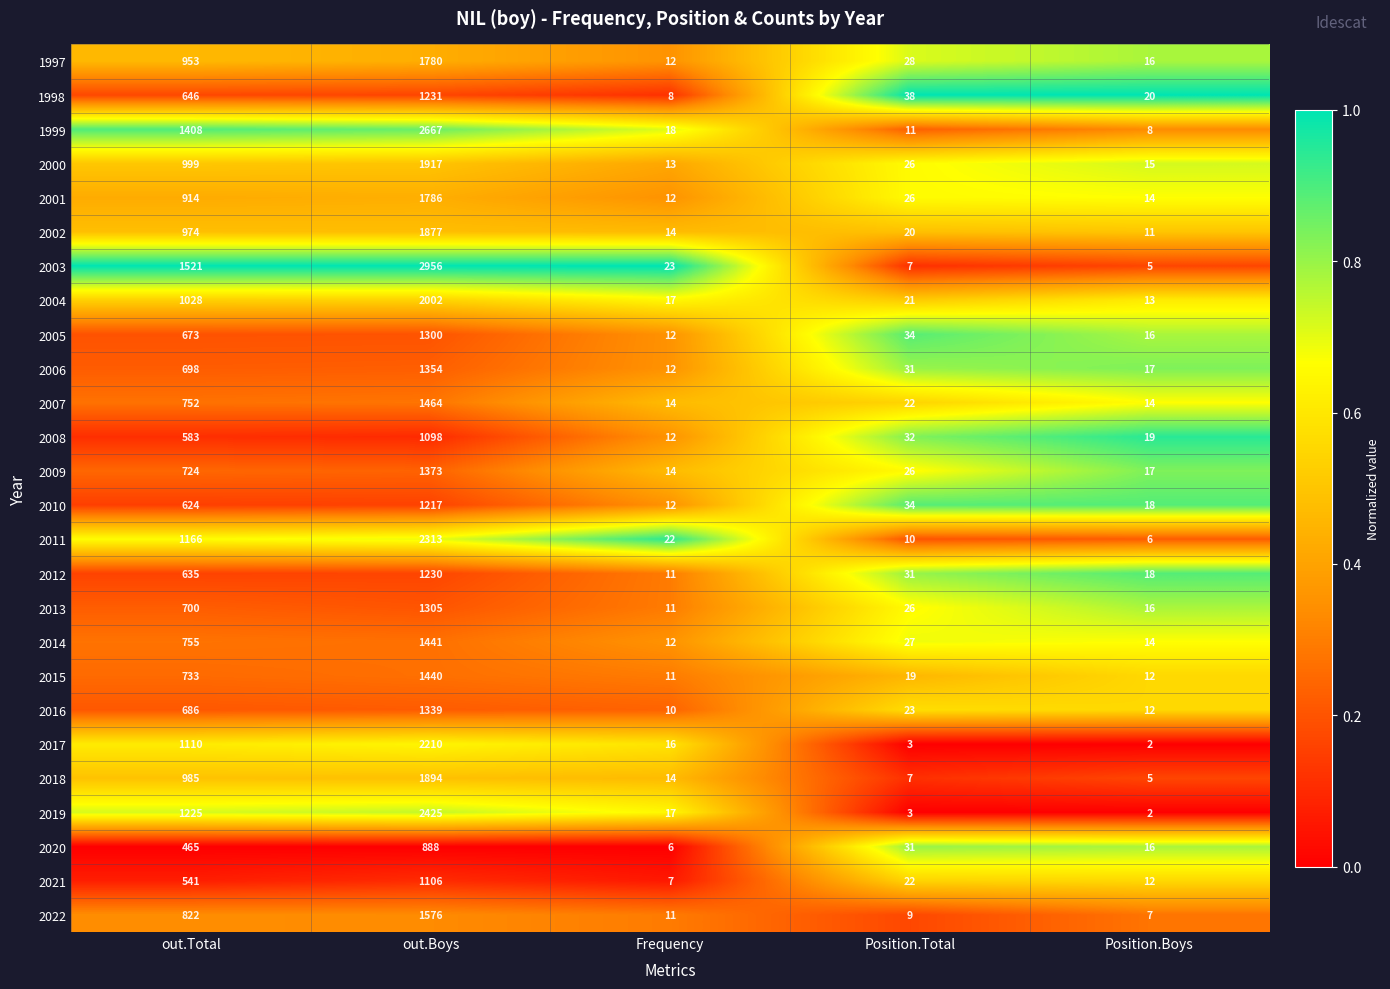

The value of 2020 at Position.Boys is 16. True or false?

True